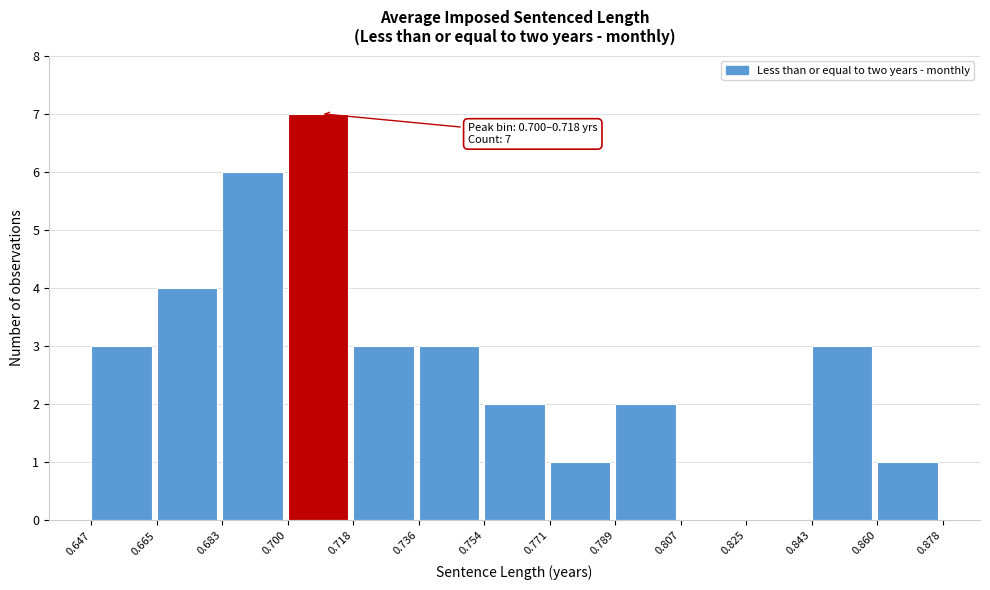

Over which range of the x-axis is the bar tallest?

0.700 to 0.718